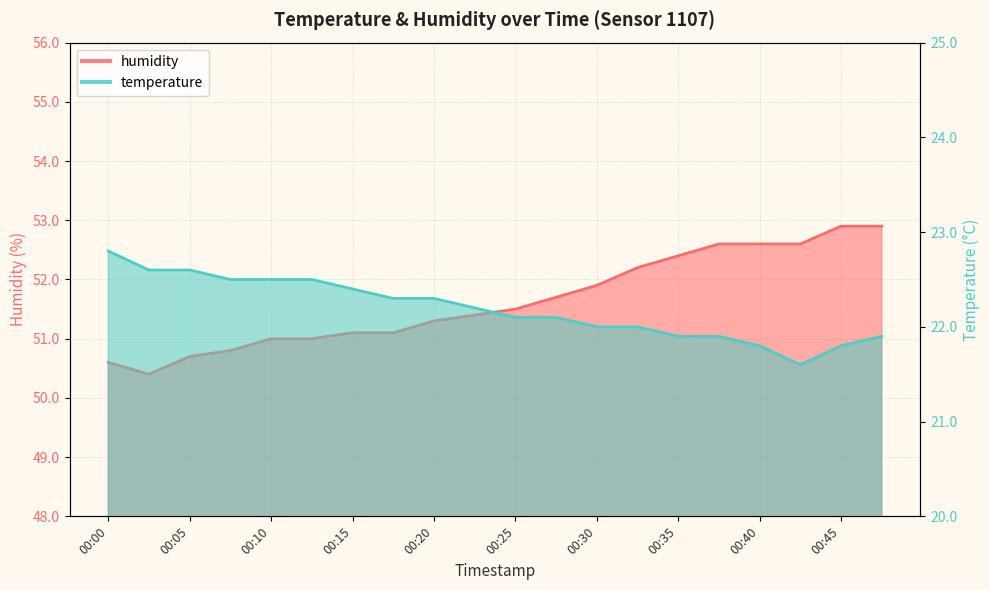

True or false: temperature has more than 2 interior local peaks.

False